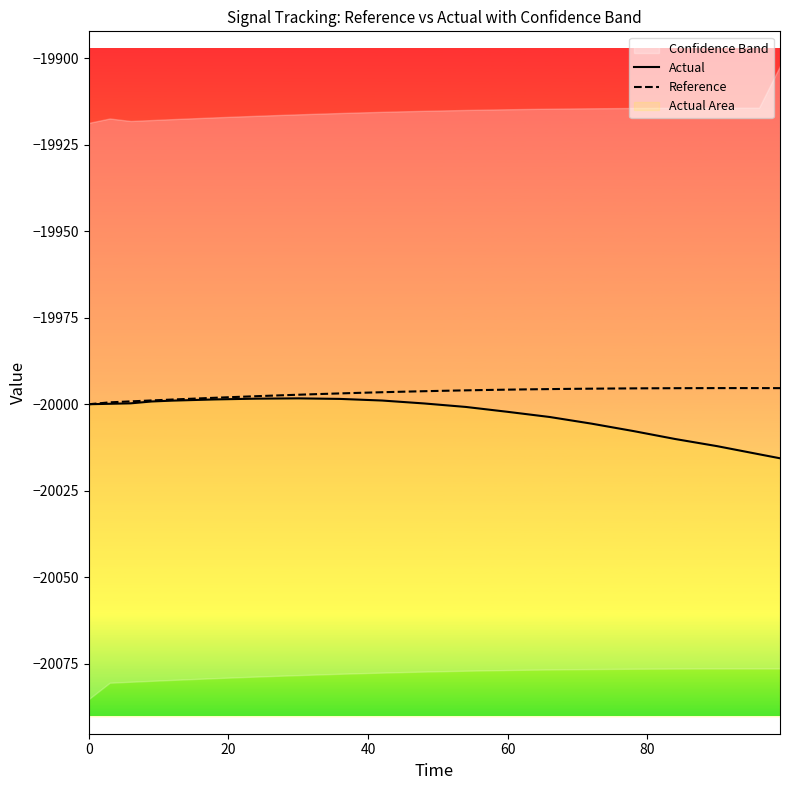

What is the highest value of the Reference series?

-19995.3